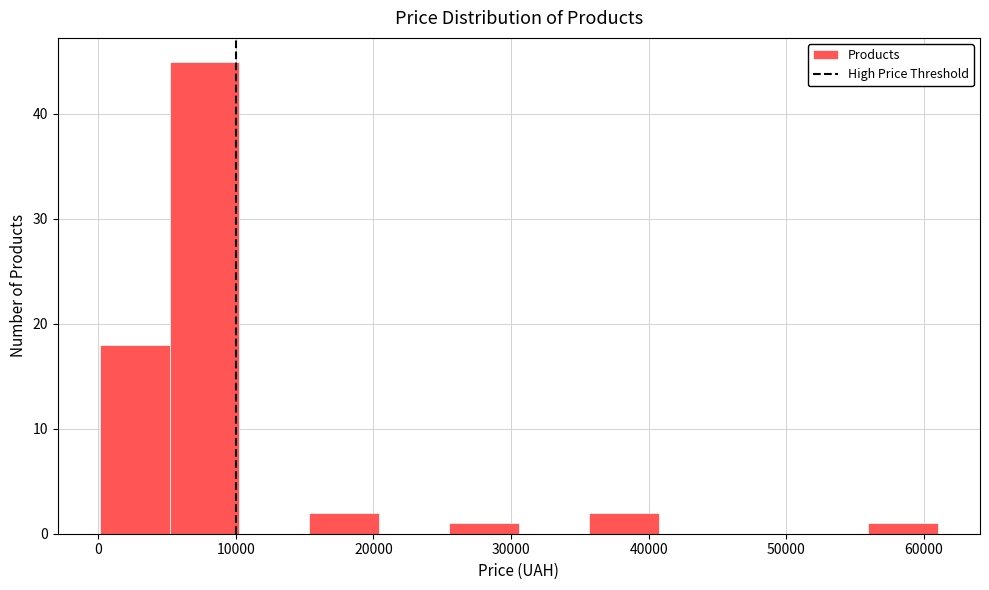

How tall is the bar that spans 56000 to 61000 on the x-axis? Neither the bar edges nor the heights are printed on the chart, so give them approximately, as read against the axes.

1